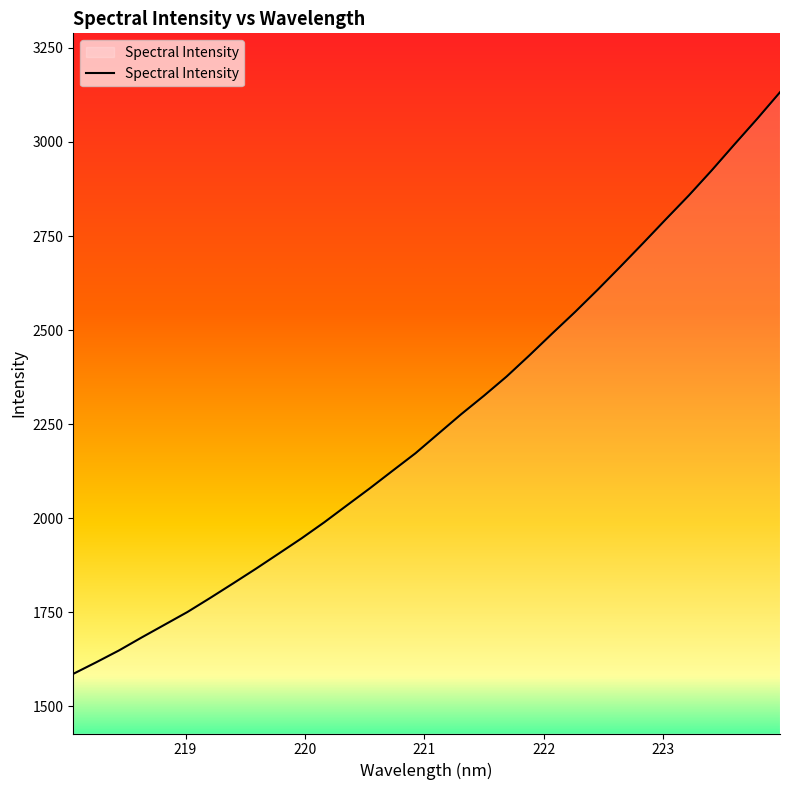

What is the difference between the maximum and minimum values?

1546.3